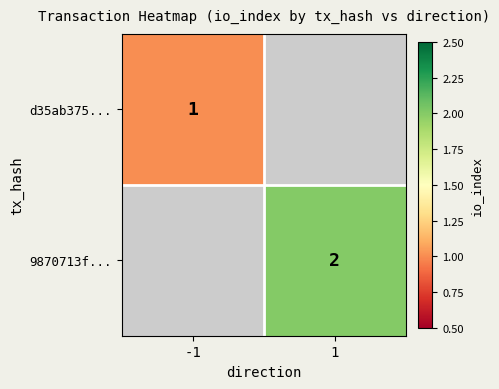

The value of 9870713f... at 1 is 1. True or false?

False